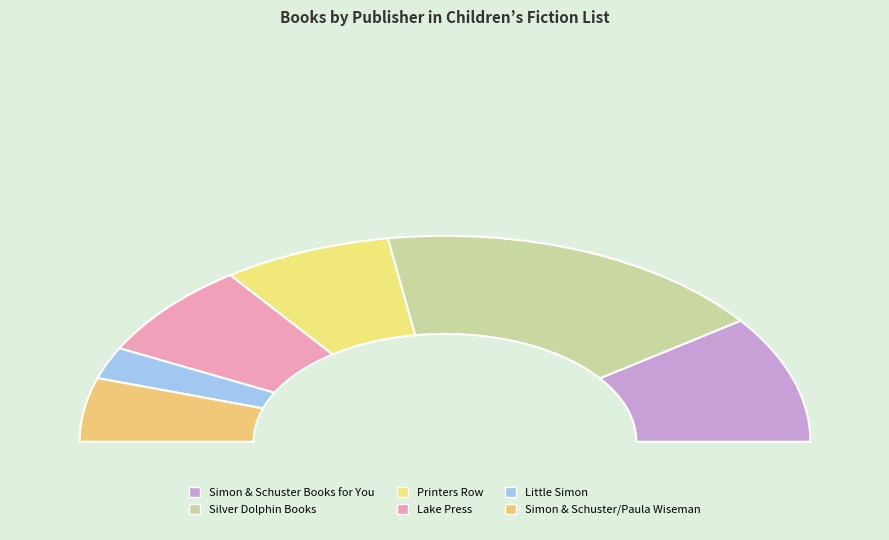

How many slices are in this pie chart?

6